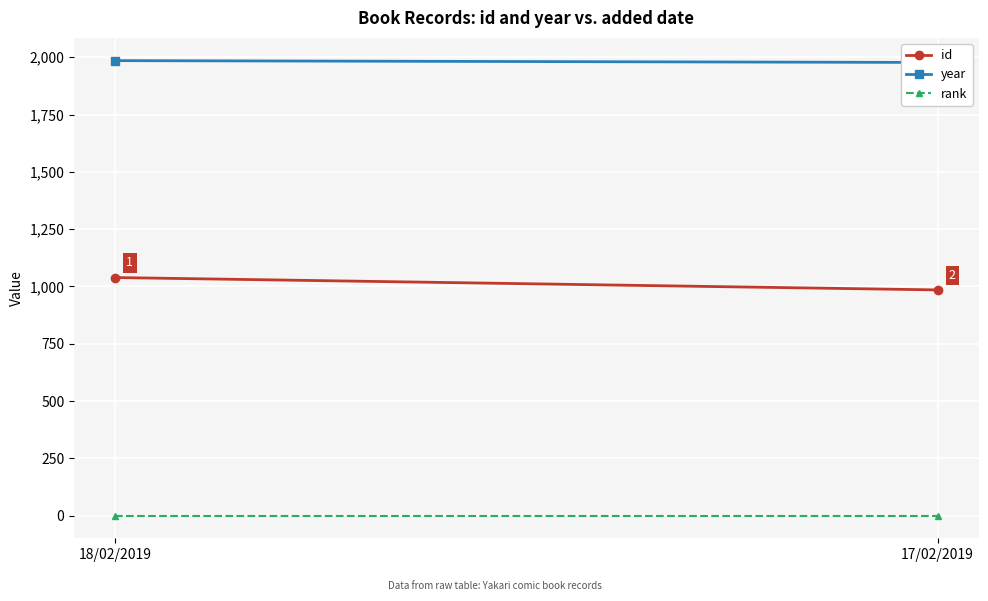

Which category has the highest value across all series?

18/02/2019